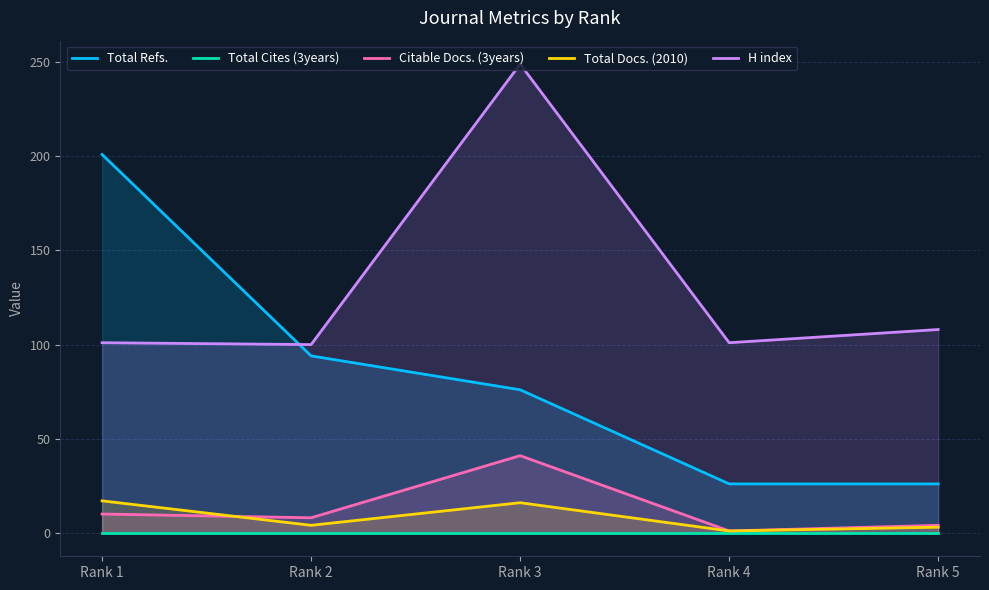

The value of H index at Rank 4 is 63. True or false?

False